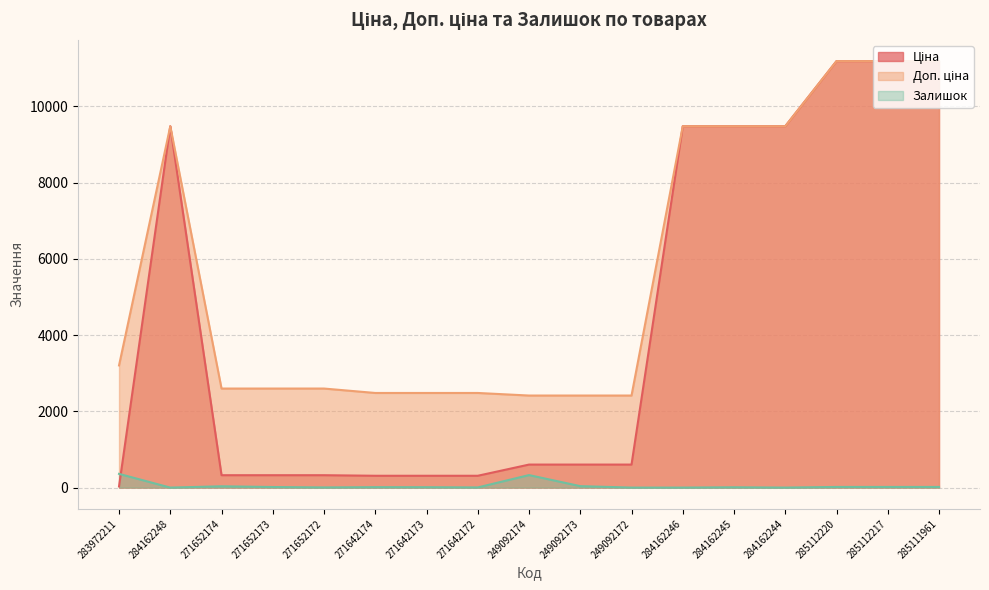

Where does the Ціна series first go above 603?

284162248